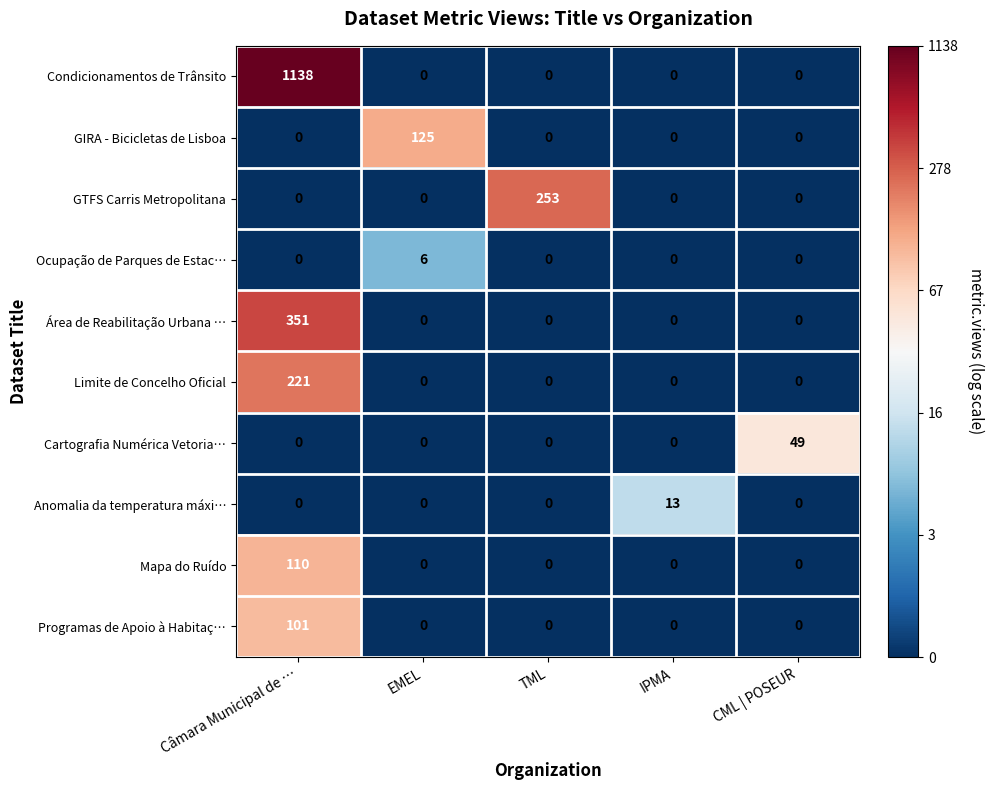

At which category is the sum across all series the highest?

Câmara Municipal de …